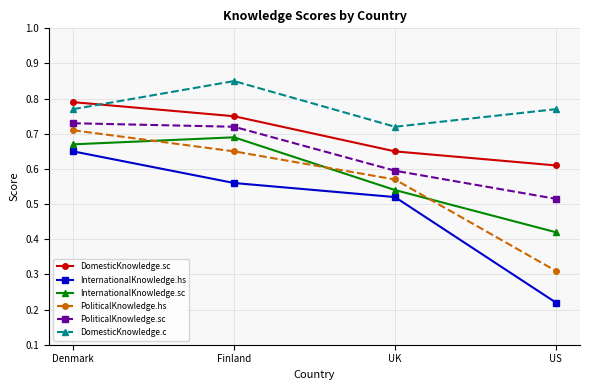

How many lines are shown in the chart?

6